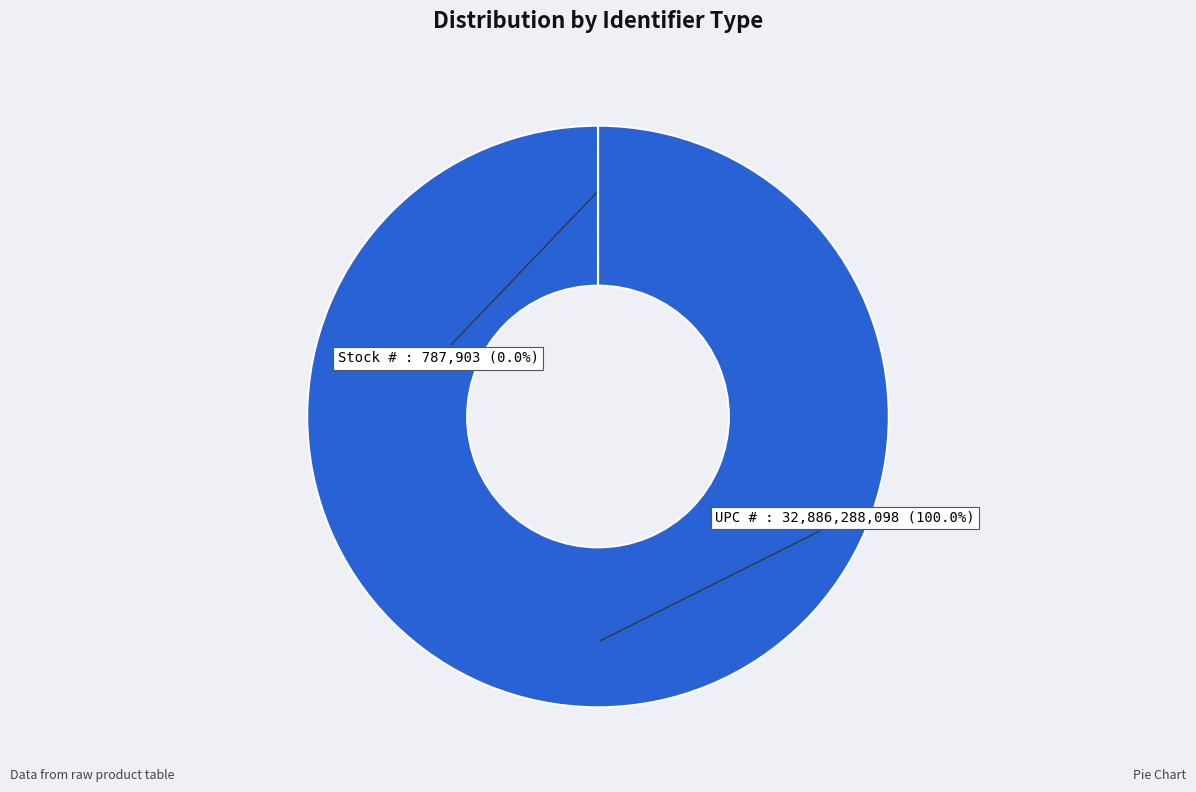

Which slice is the largest?

UPC #